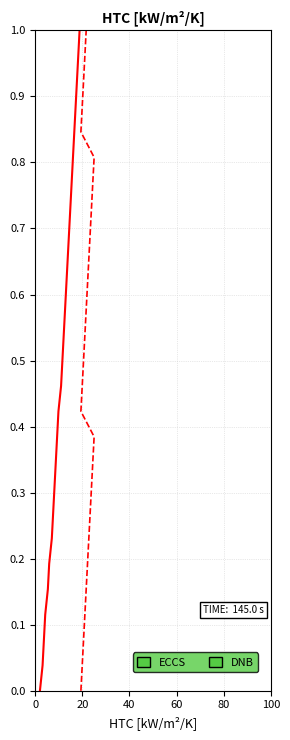

True or false: ECCS and DNB cross at least once.

False